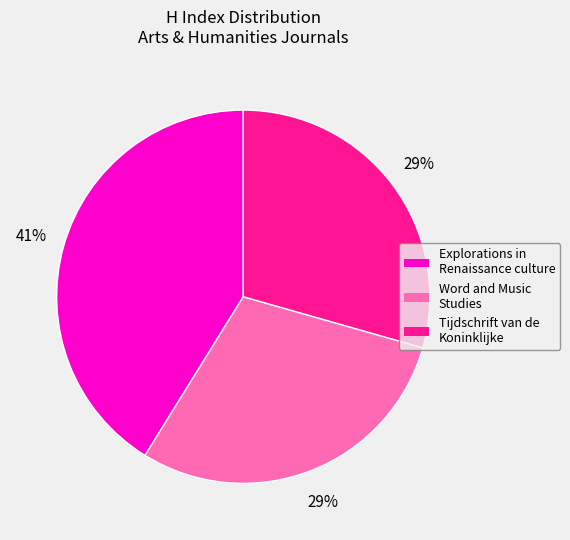

Combined, do Word and Music Studies and Tijdschrift van de Koninklijke account for over 50%?

Yes